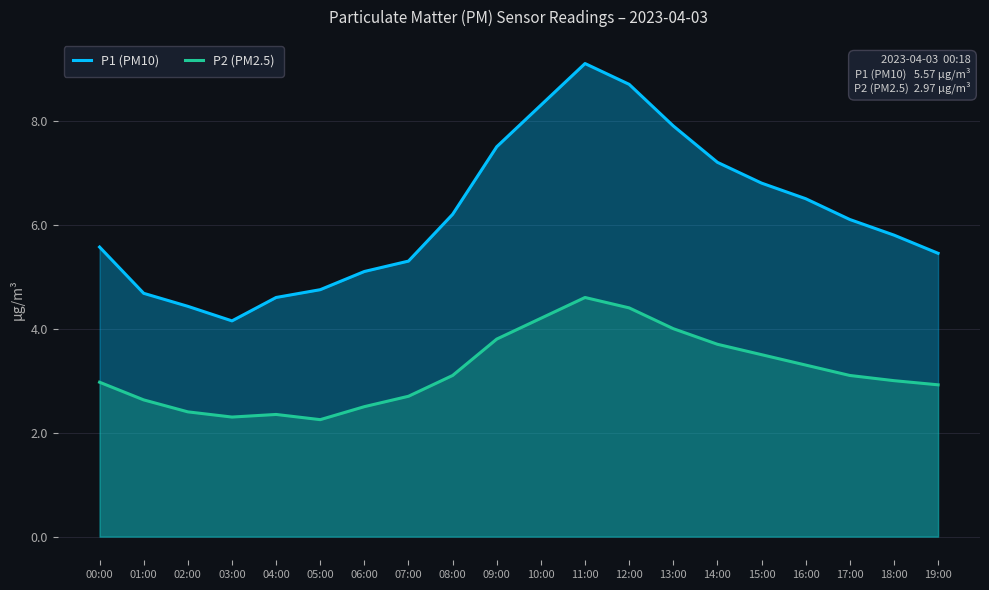

Read the P1 (PM10) value at 18:00.

5.8